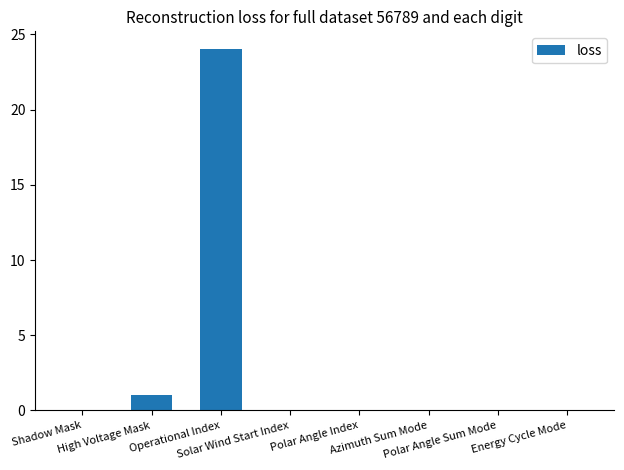

True or false: the data shows -15 at Polar Angle Sum Mode.

False